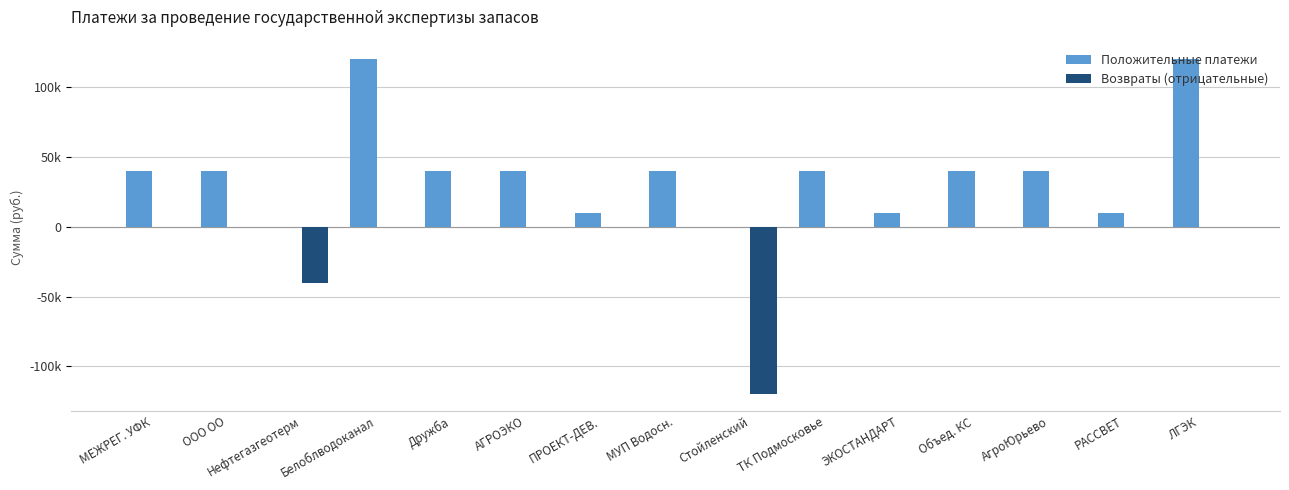

Rank the series by their maximum value, from highest to lowest.

Положительные платежи, Возвраты (отрицательные)